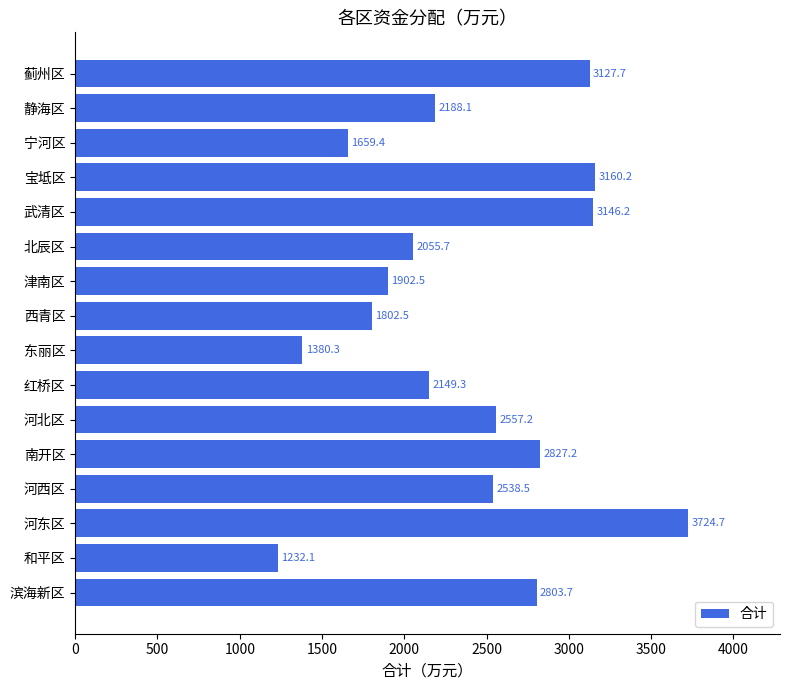

Approximately how many times larger is the value at 滨海新区 compared to 和平区?

2.3